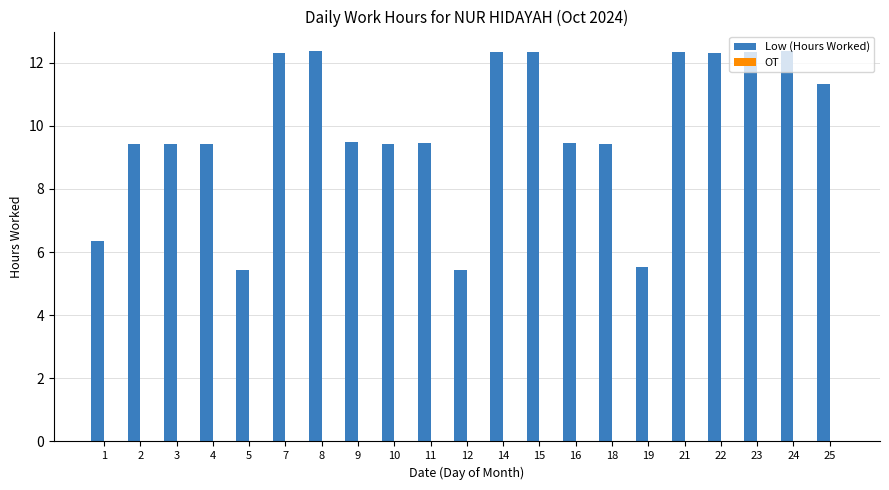

What is the maximum value shown in the chart?

12.4